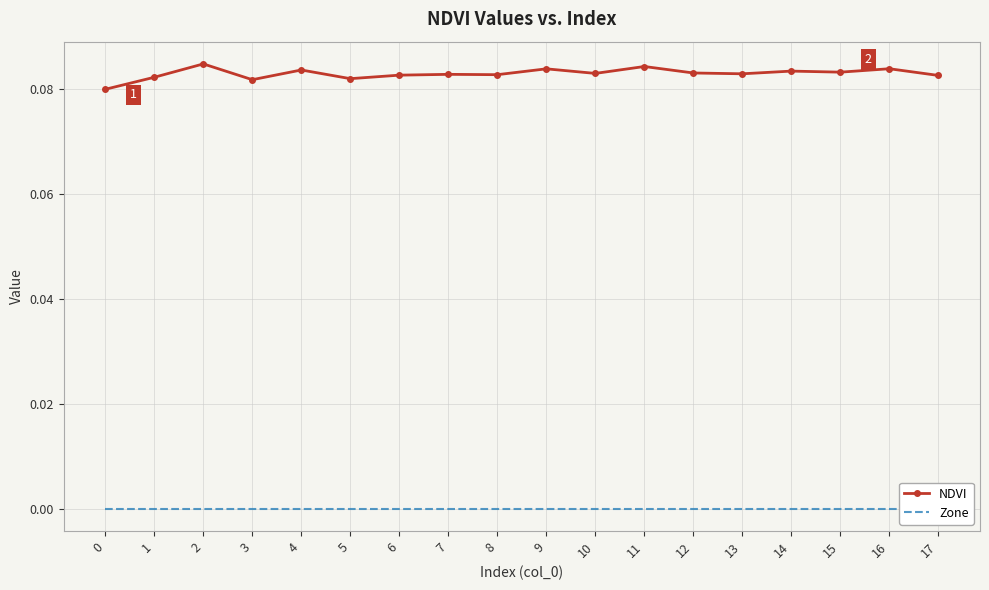

List the labels in order of NDVI value, largest first.

2, 11, 16, 9, 4, 14, 15, 12, 10, 13, 7, 8, 6, 17, 1, 5, 3, 0